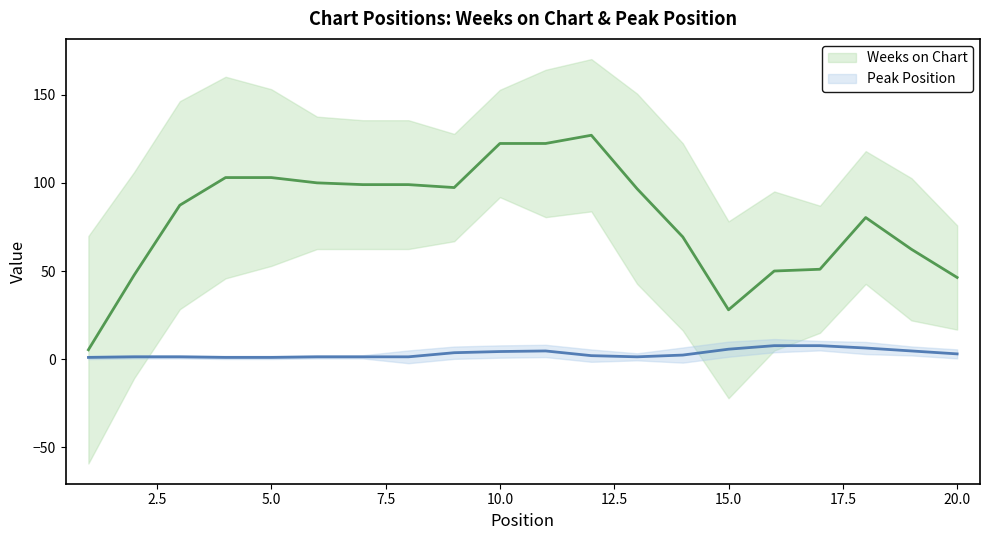

List the series in order of their overall mean, lowest first.

Peak Position, Weeks on Chart